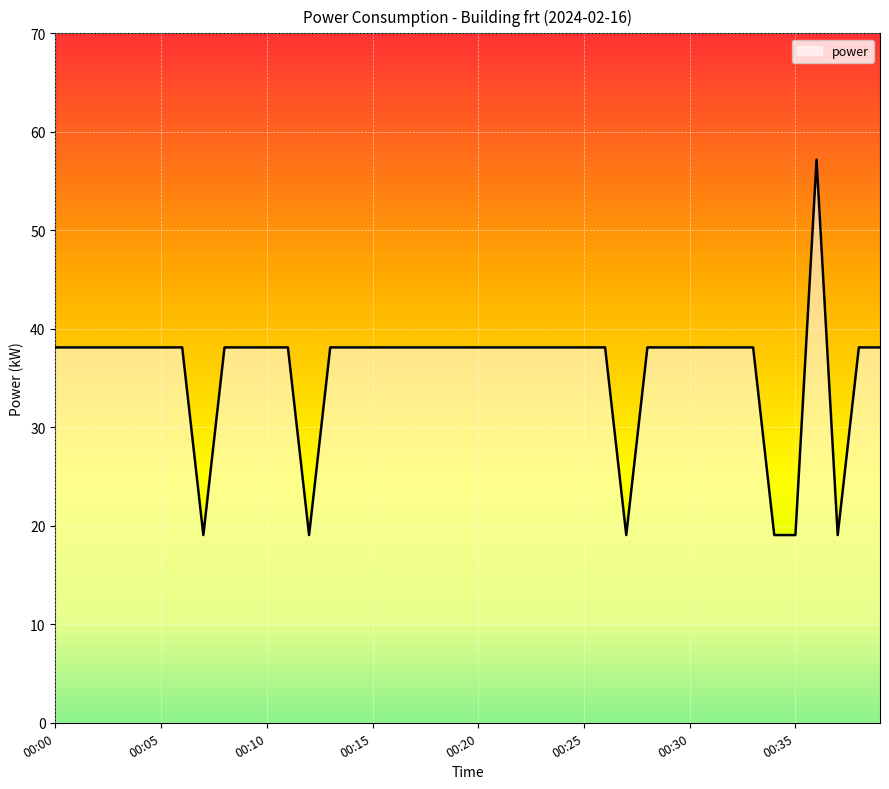

What is the smallest value displayed?

19.1